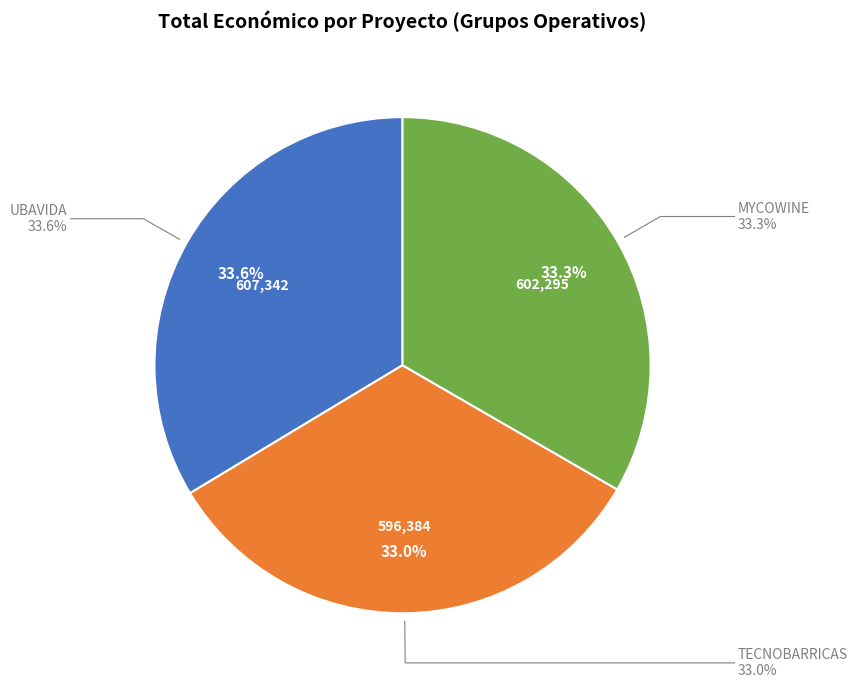

What is the change in value from UBAVIDA to MYCOWINE?

-5046.6